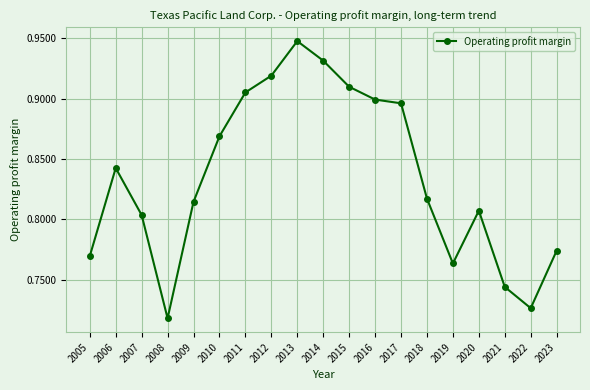

Is it true that the value at 2015 is 0.9?

True